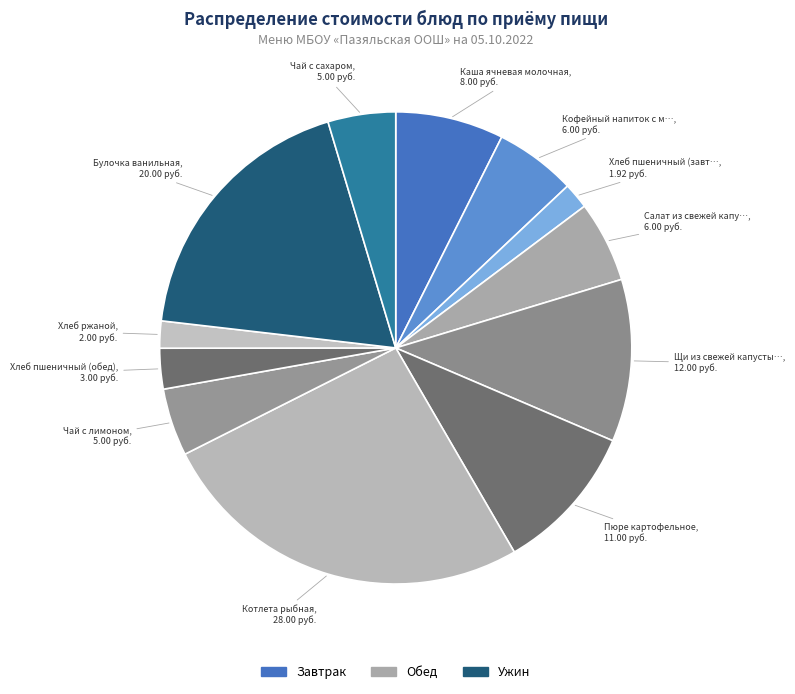

How many segments does this pie chart have?

12